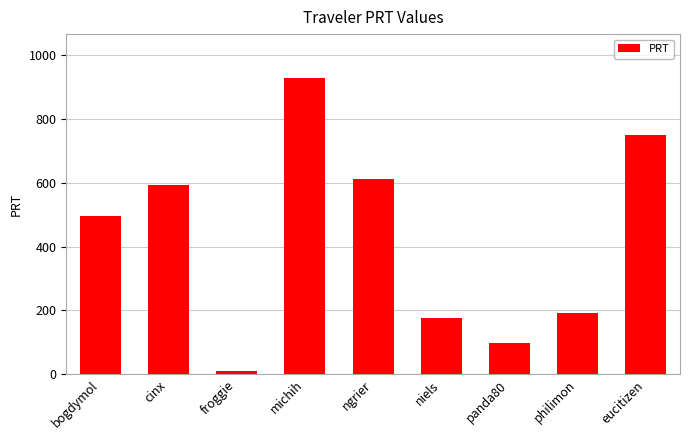

Are the bars grouped side by side (vs. stacked)?

No